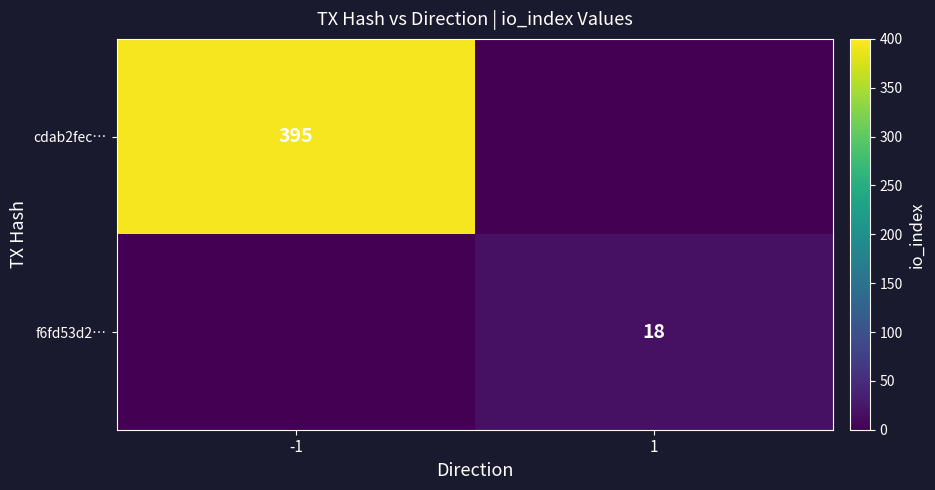

The cdab2fec… series shows 91 at -1. True or false?

False